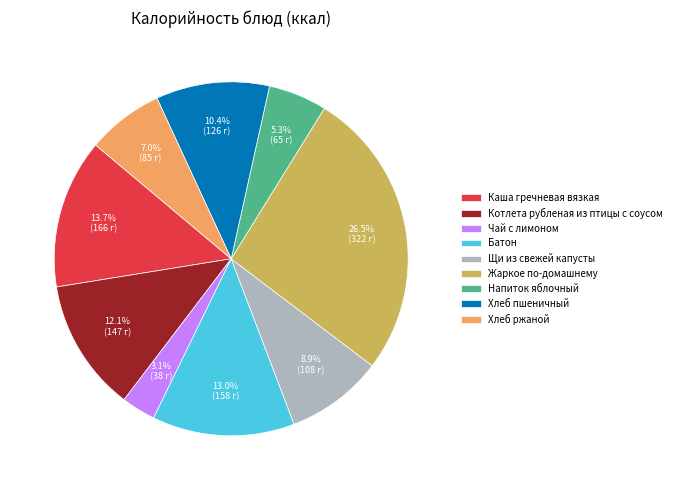

To the nearest percent, what is the average slice percentage?

11%